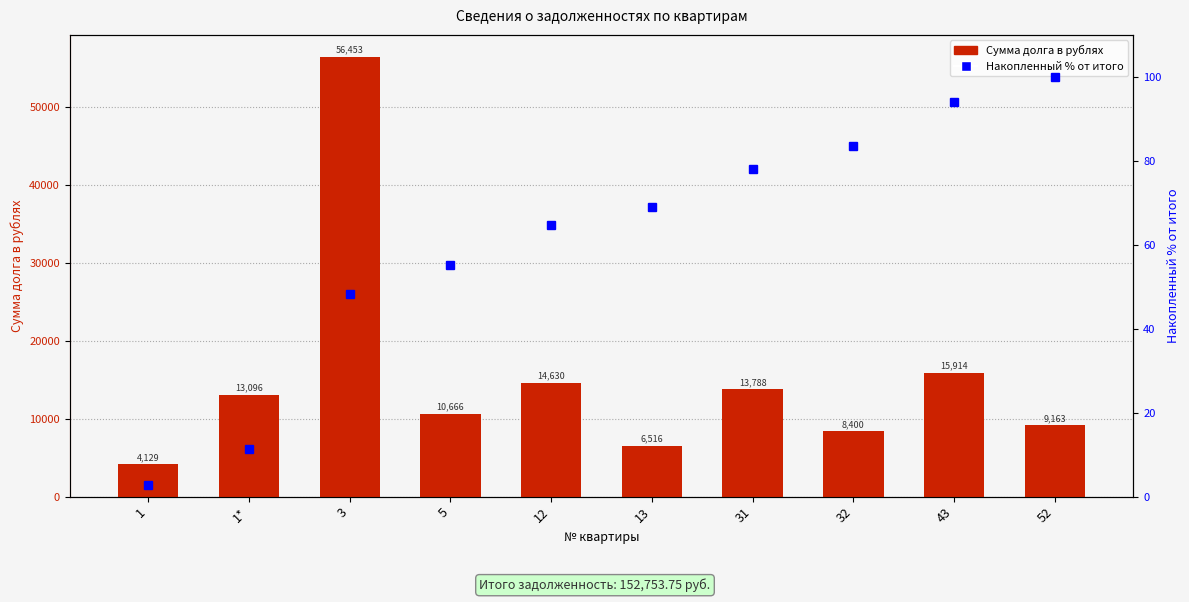

Where is Сумма долга в рублях nearest to the value 30290?

43